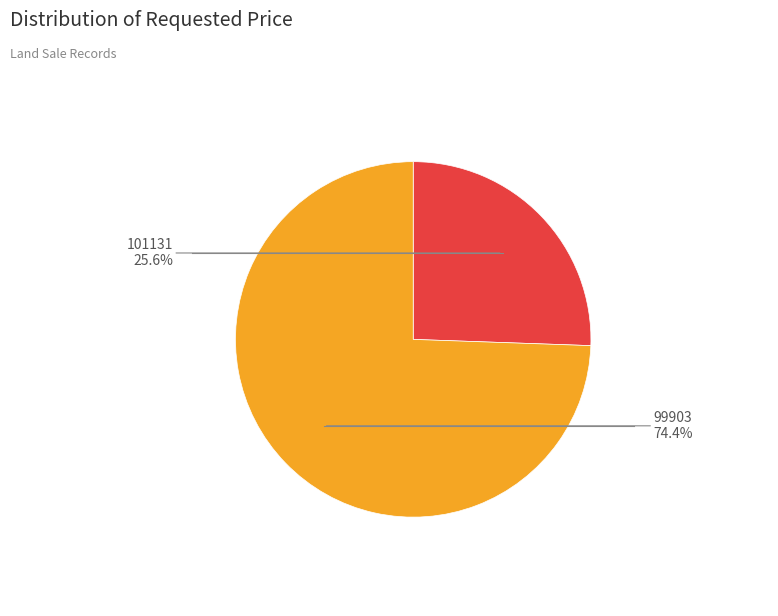

Is there any slice that represents more than half of the pie?

Yes